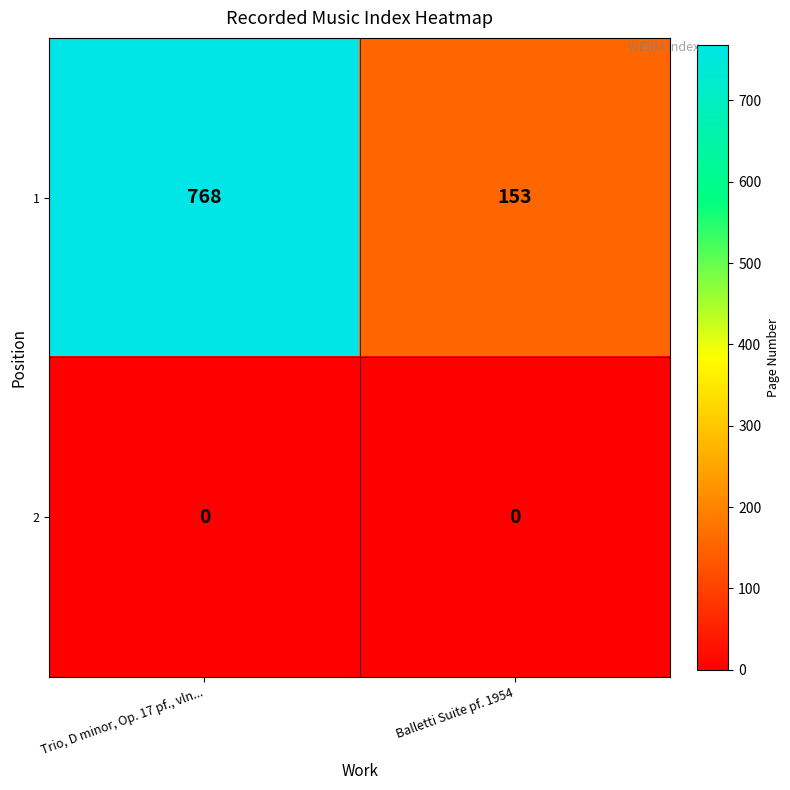

What is the maximum value shown in the chart?

768